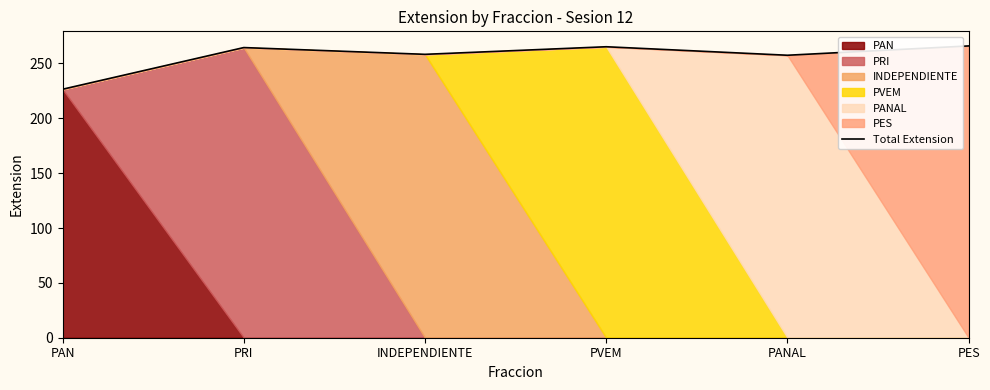

Where does the data first go above 264?

PRI